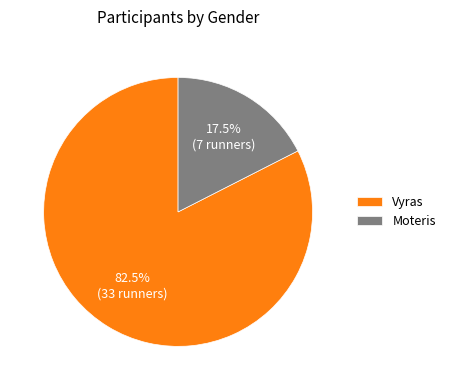

Is there any slice that represents more than half of the pie?

Yes